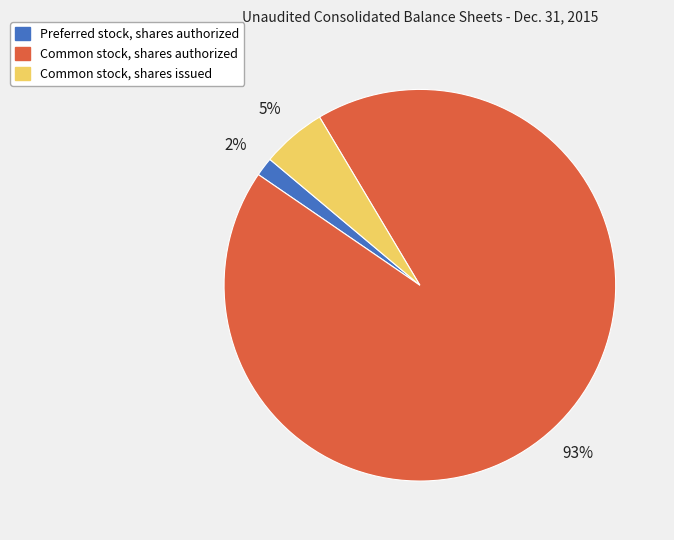

Rank the categories by value from highest to lowest.

Common stock, shares authorized, Common stock, shares issued, Preferred stock, shares authorized